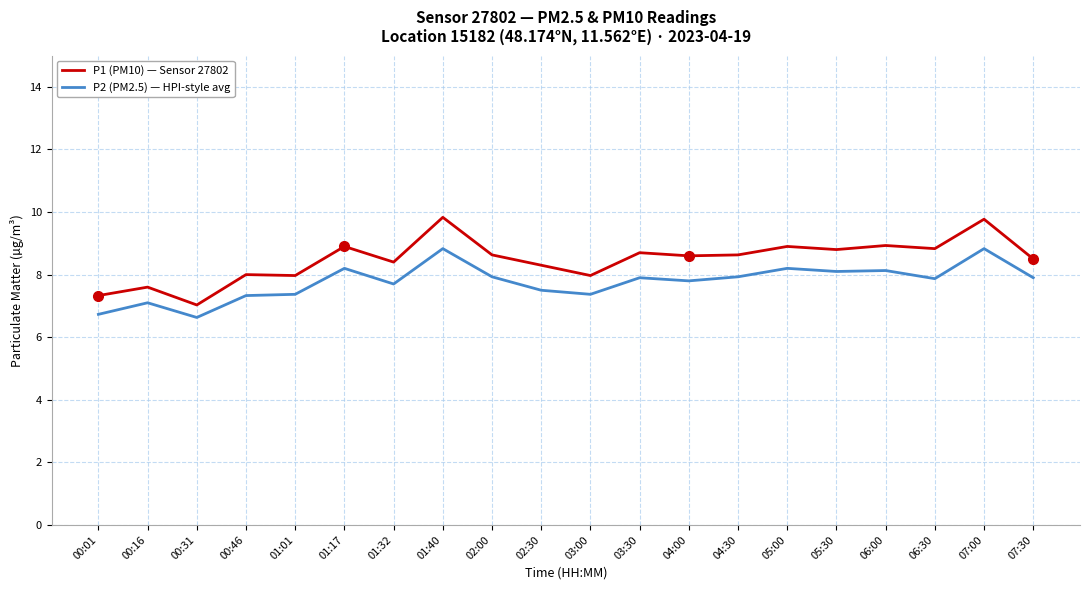

The P2 (PM2.5) — HPI-style avg series shows 8.1 at 05:30. True or false?

True